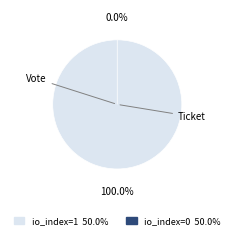

Rank the categories by value from lowest to highest.

Ticket (io_index=0), Vote (io_index=1)